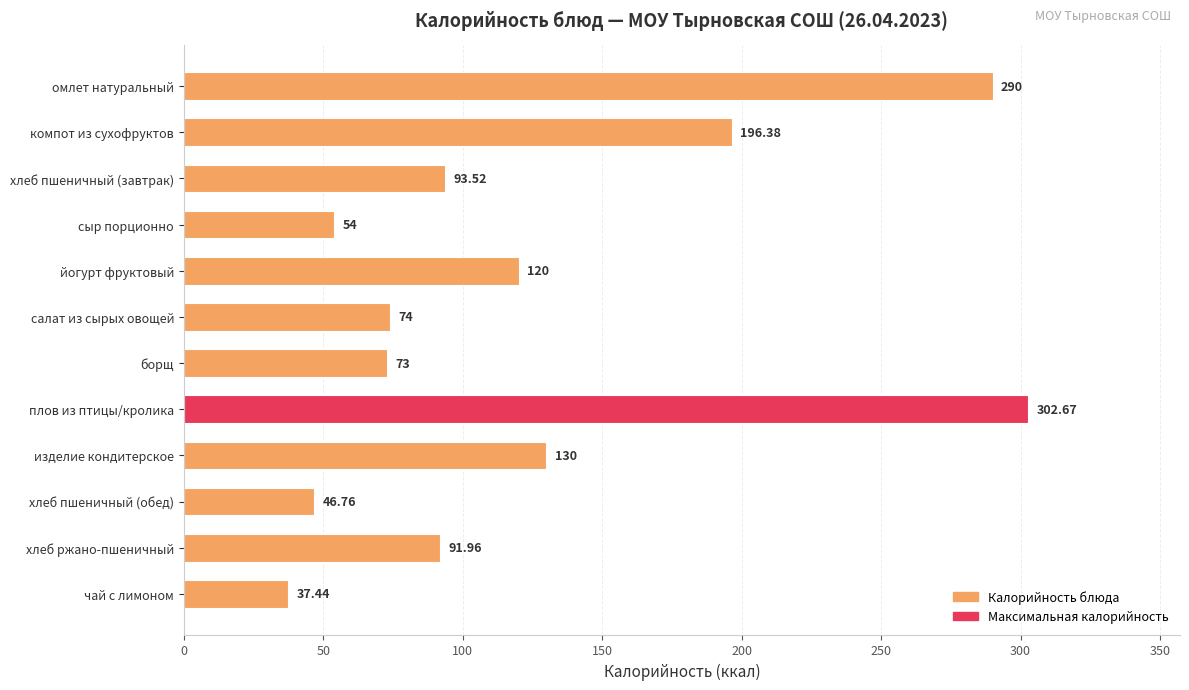

Count the number of values greater than 93.

6